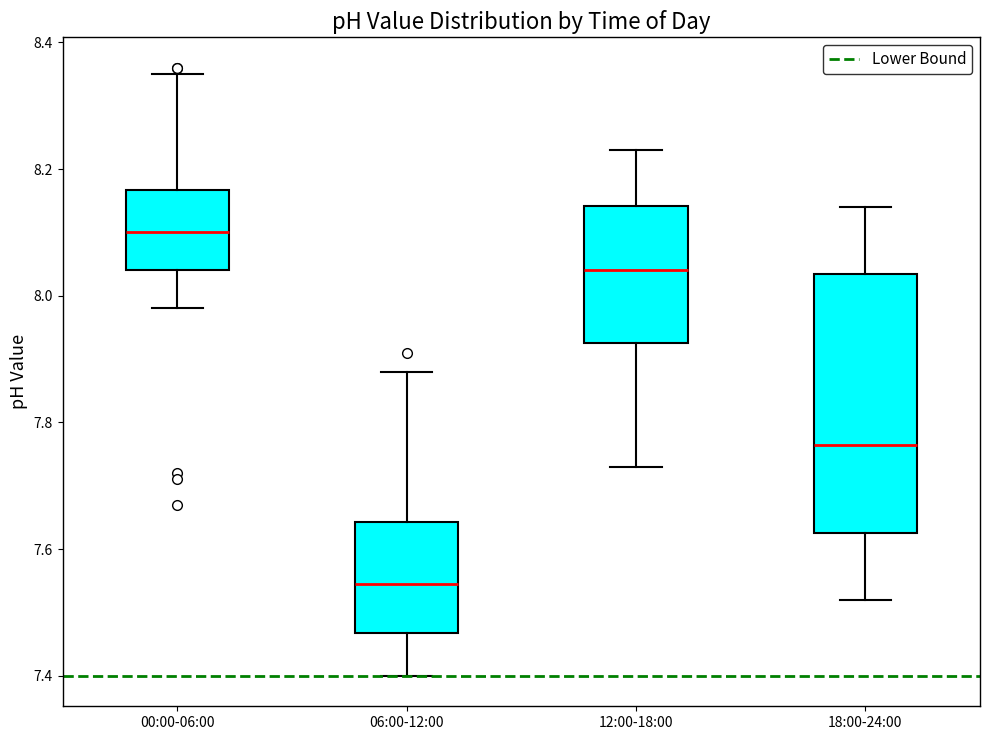

Which box is the tallest, from its lower edge to its upper edge?

18:00-24:00